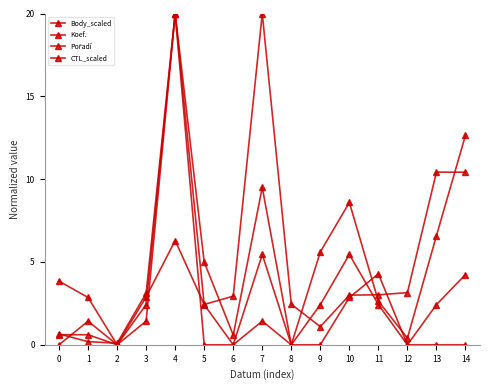

How many categories are shown in the chart?

15